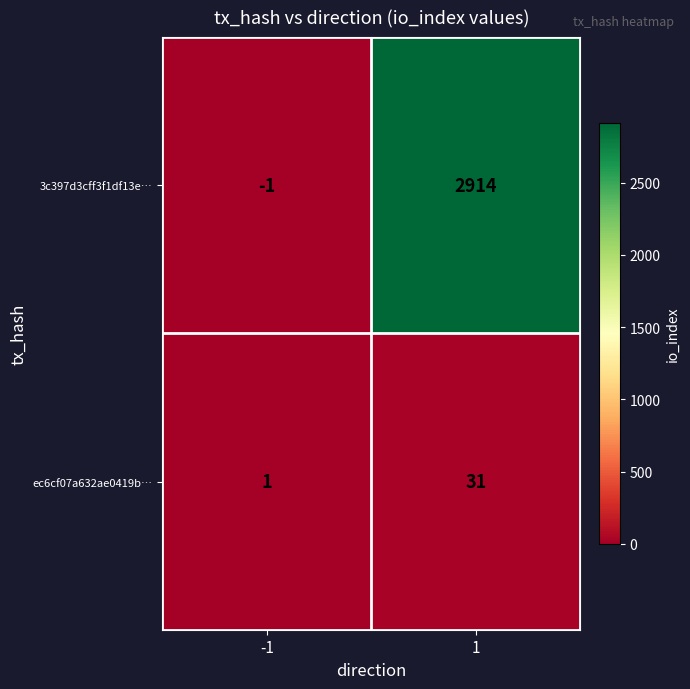

Reading right to left, what are all the values shown in this chart?

3c397d3cff3f1df13e…: 1=2914	-1=-1
ec6cf07a632ae0419b…: 1=31	-1=1